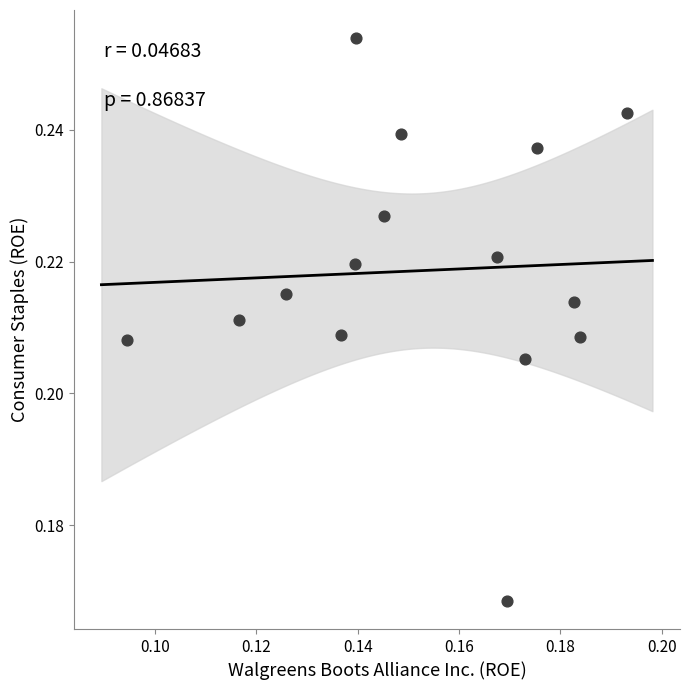

Count the number of points in this scatter plot.

15